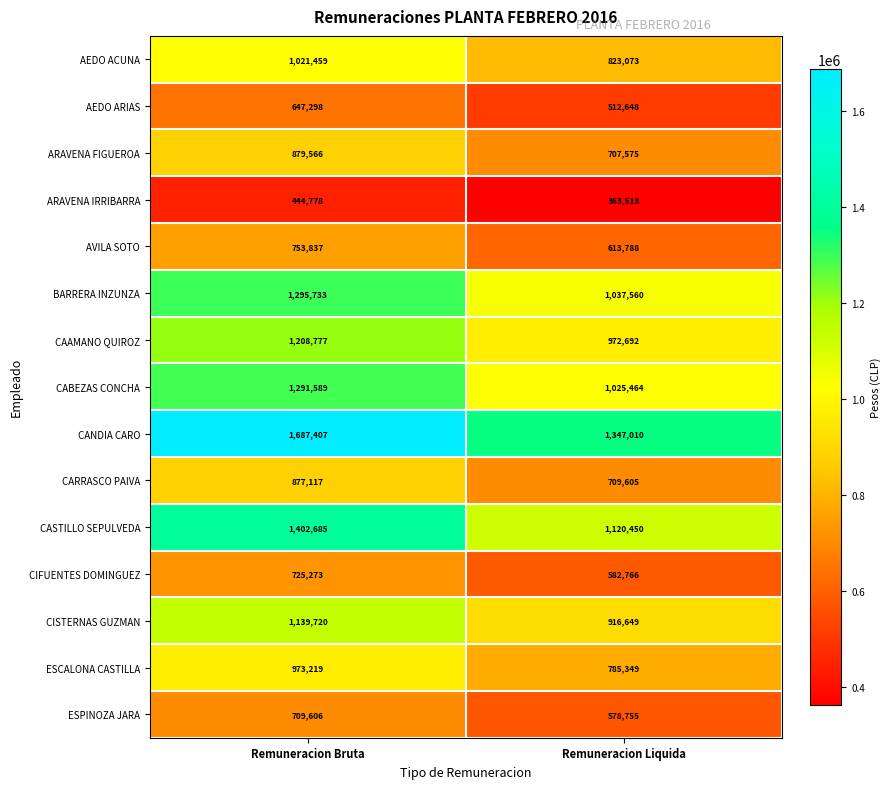

What is the total value across all series at Remuneracion Bruta?

15058064